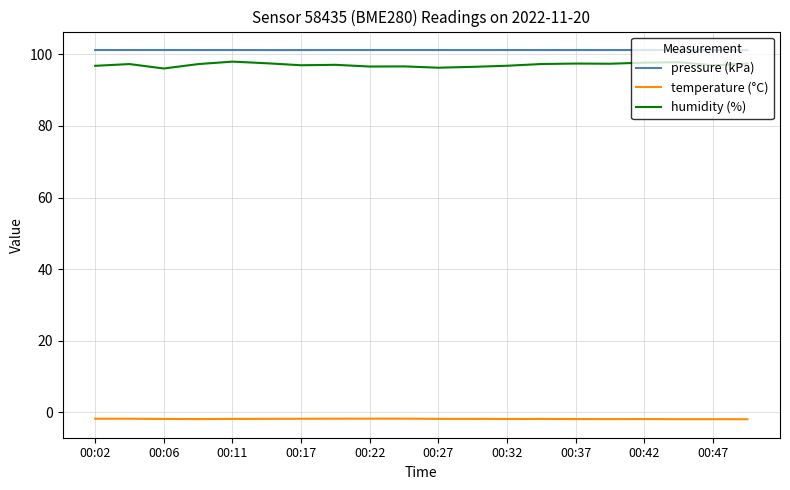

True or false: temperature (°C) and pressure (kPa) cross at least once.

False